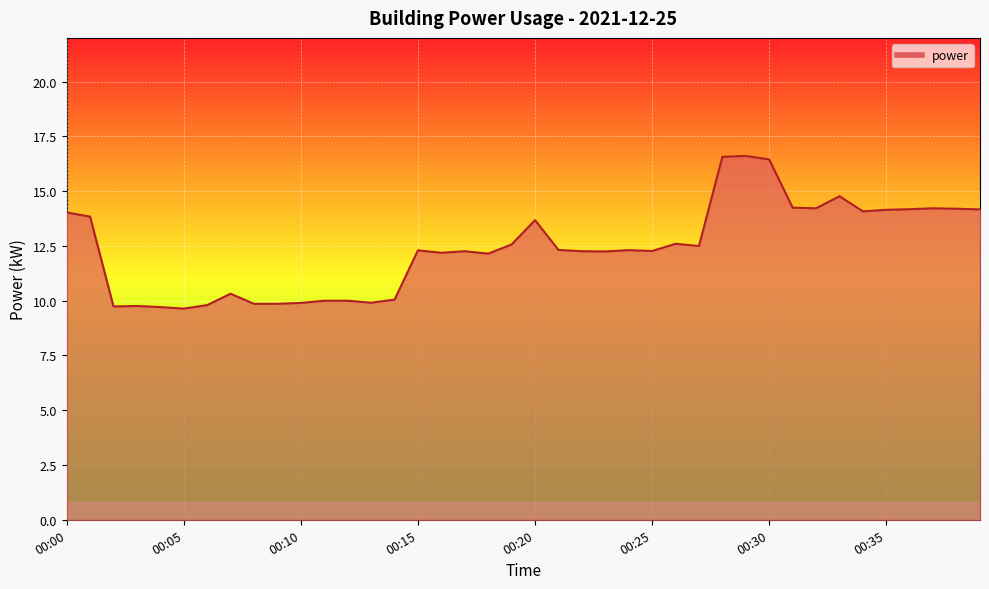

What is the smallest value displayed?

9.6